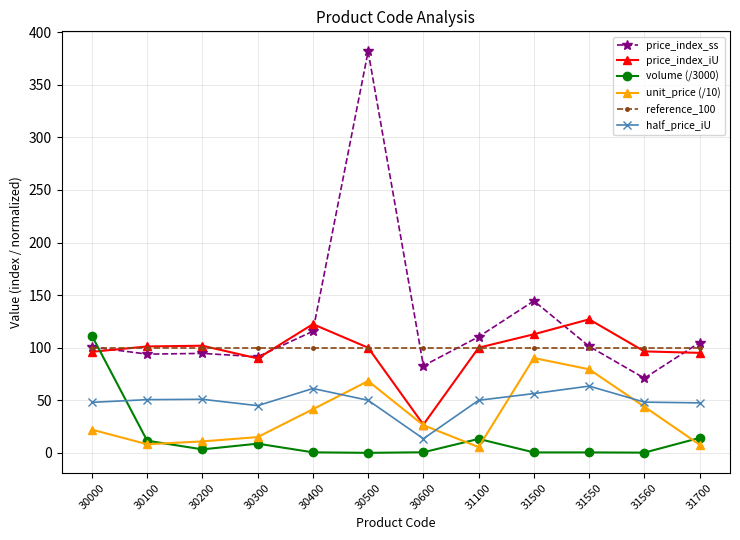

What is the average value of the reference_100 series?

100.0